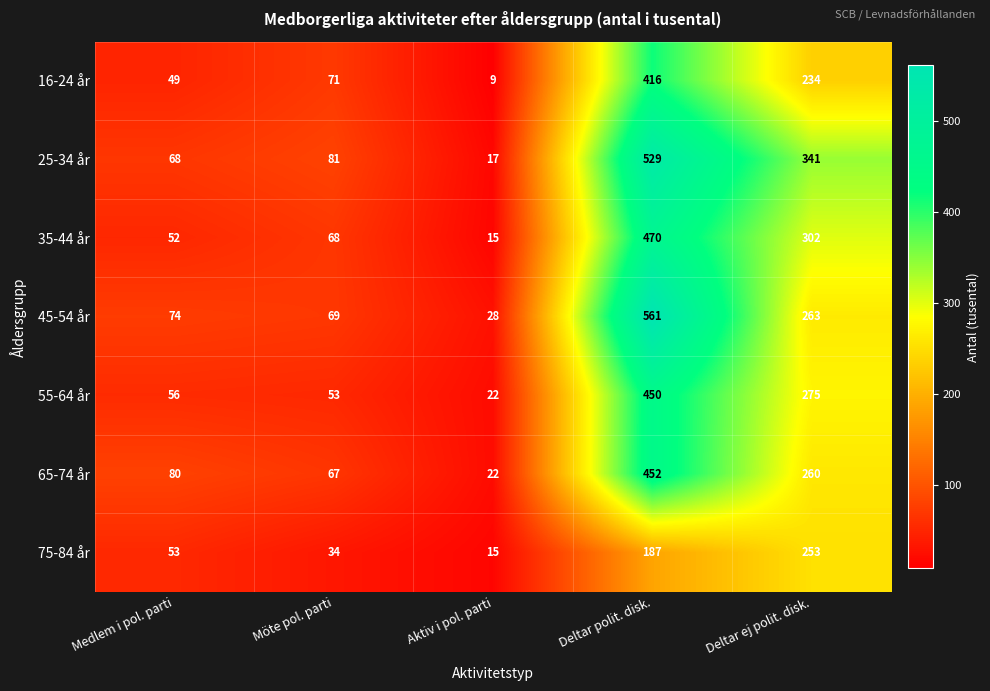

Count the number of categories in the chart.

5